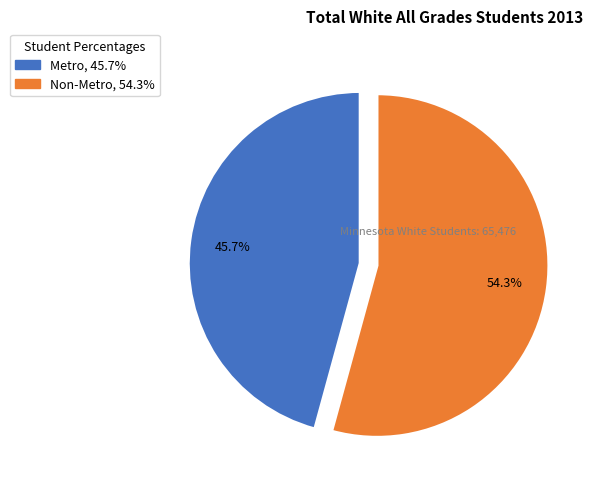

Is the sum of Non-Metro and Metro greater than half?

Yes